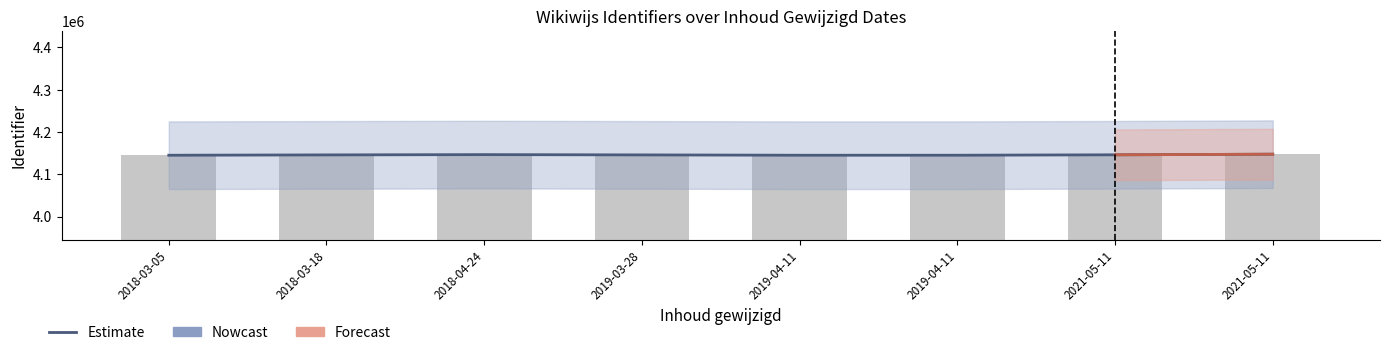

Between 2018-03-18 and 2019-04-11, which is larger?

2018-03-18